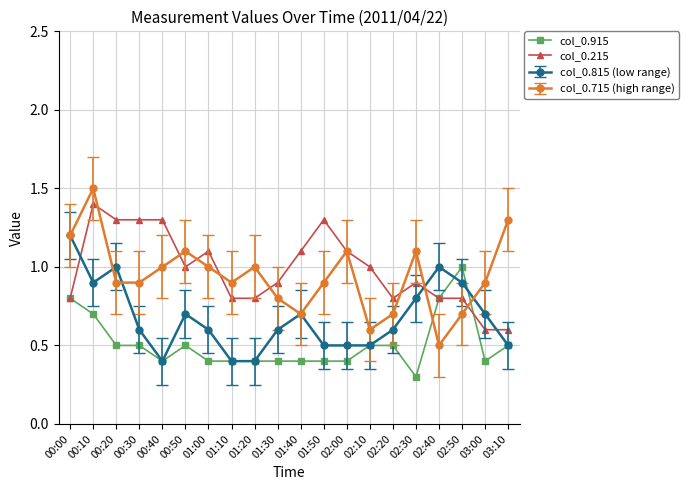

Which series has the largest total across all categories?

col_0.215